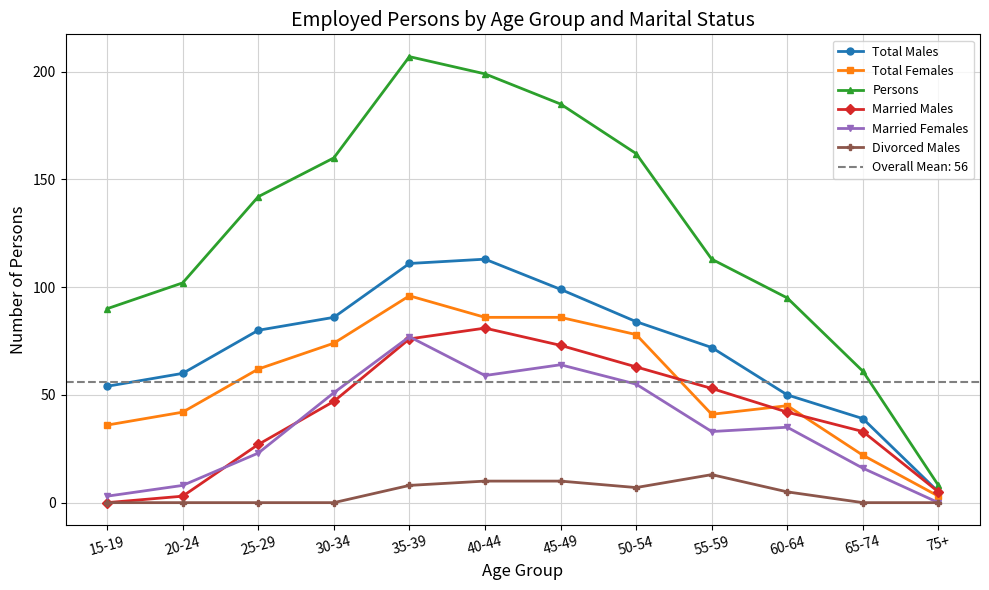

At which category does Married Females reach its first local peak?

35-39